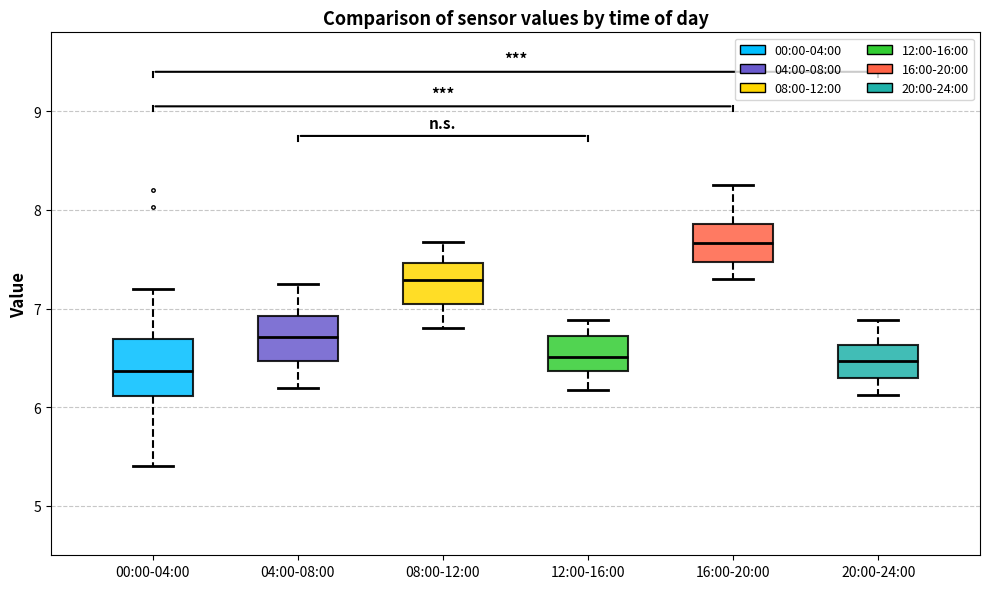

Which box is the tallest, from its lower edge to its upper edge?

00:00-04:00